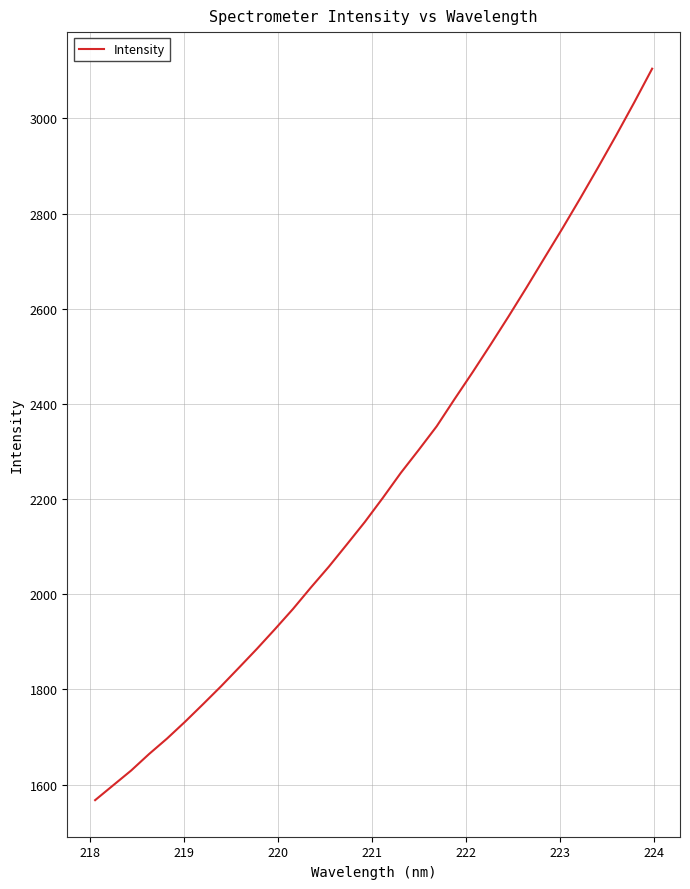

What is the difference between the maximum and minimum values?

1537.3